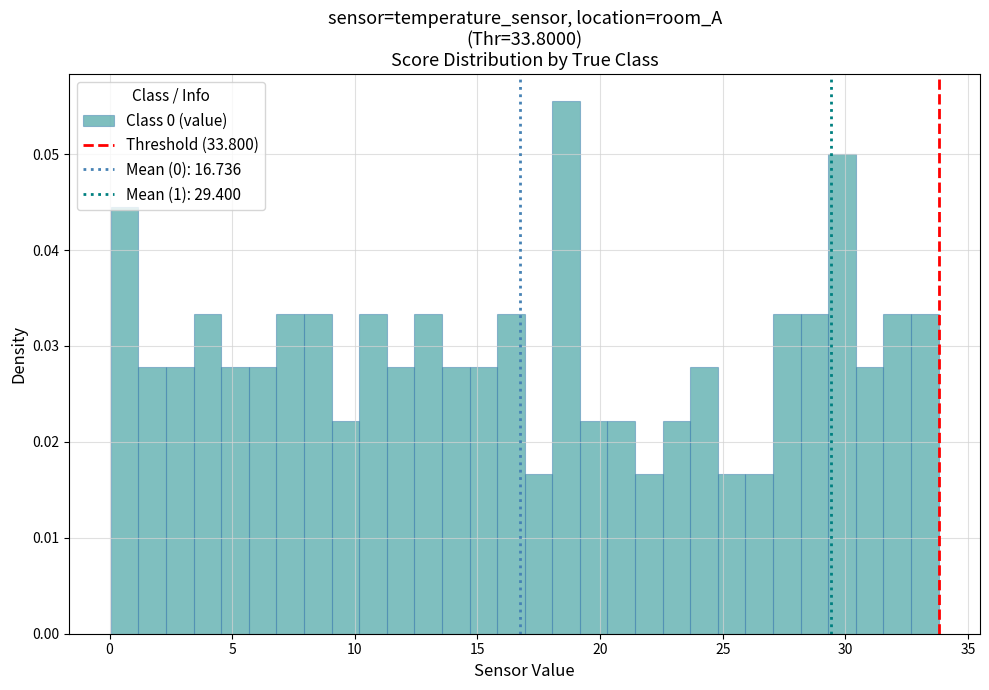

Read against the x-axis, roughly where is the centre of the tallest bar?

18.5